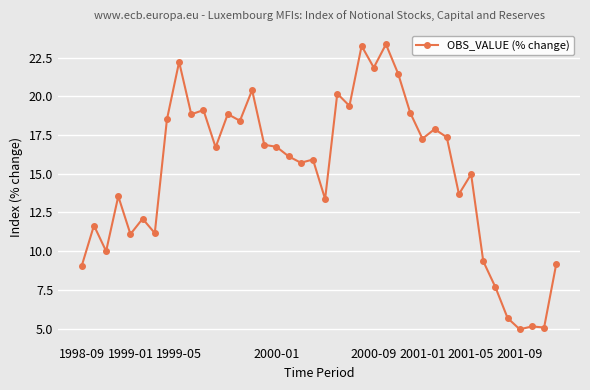

What is the value of the 16th point from the left?

16.9